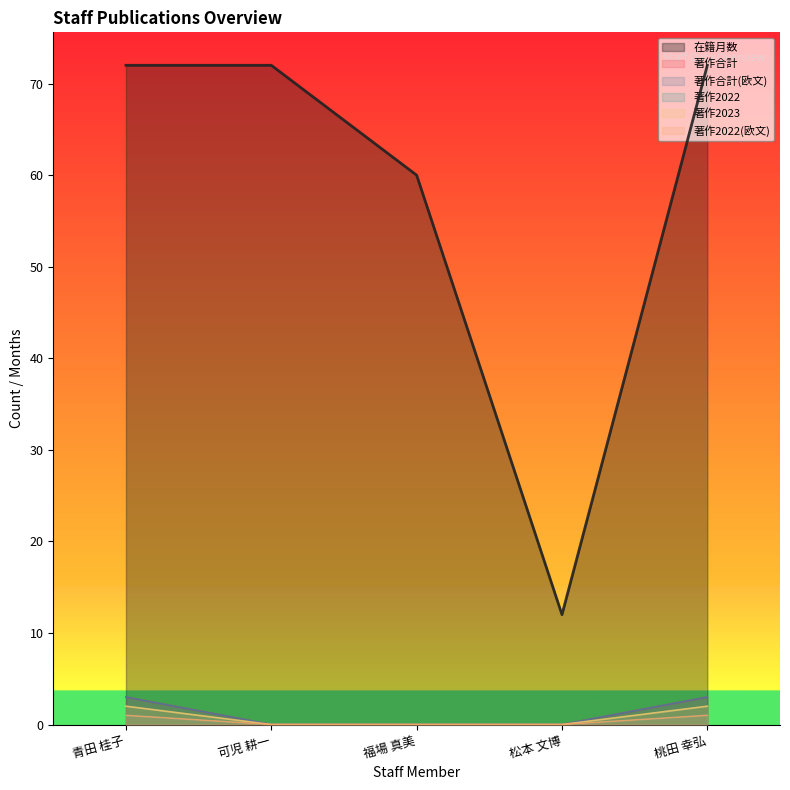

What is the difference between the maximum and second lowest values in the 著作合計(欧文) series?

3